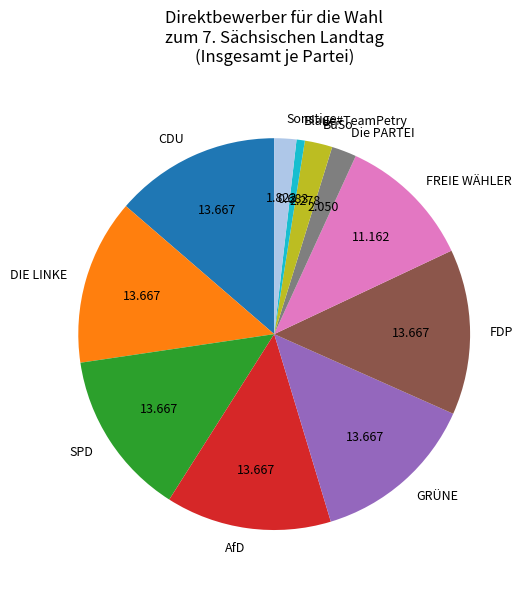

What is the smallest slice in the pie chart?

Blaue#TeamPetry